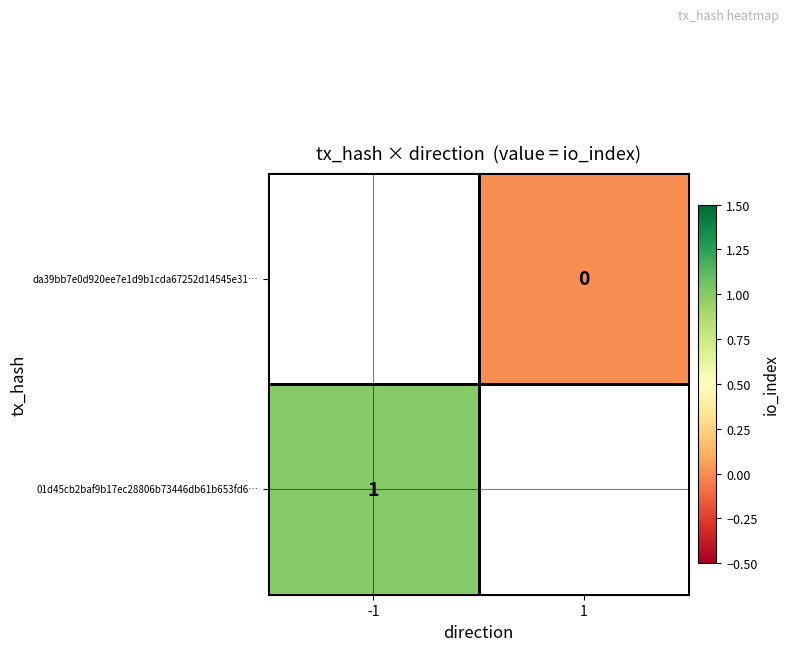

Between 1 and -1, which is larger?

-1